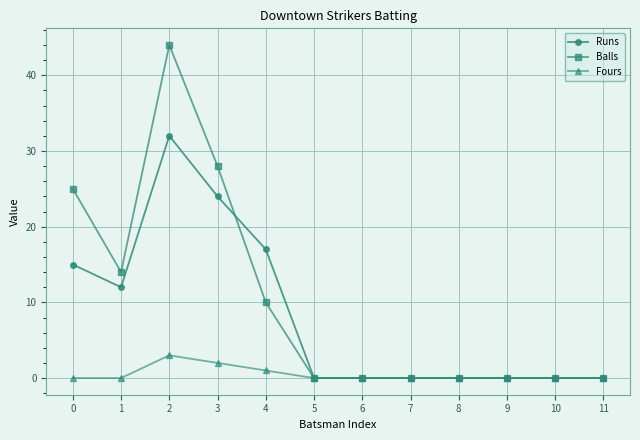

How many categories are shown in the chart?

12